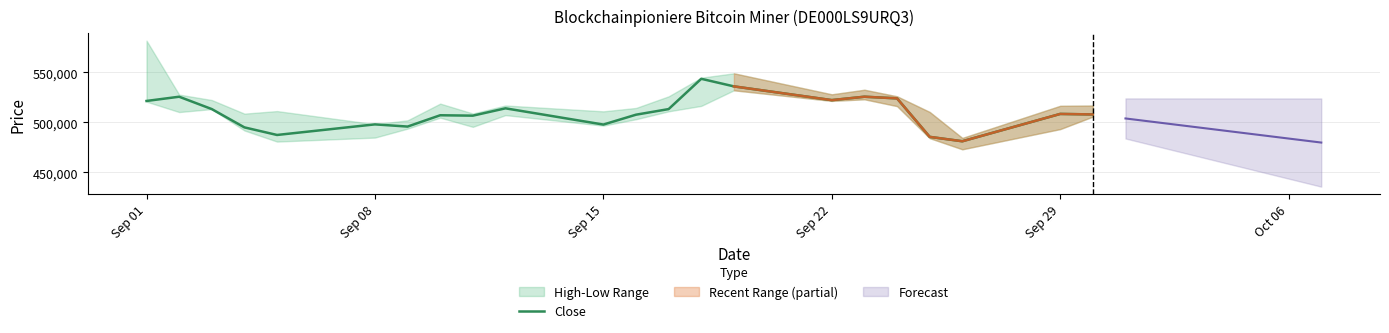

What is the difference between the maximum and minimum values?

62334